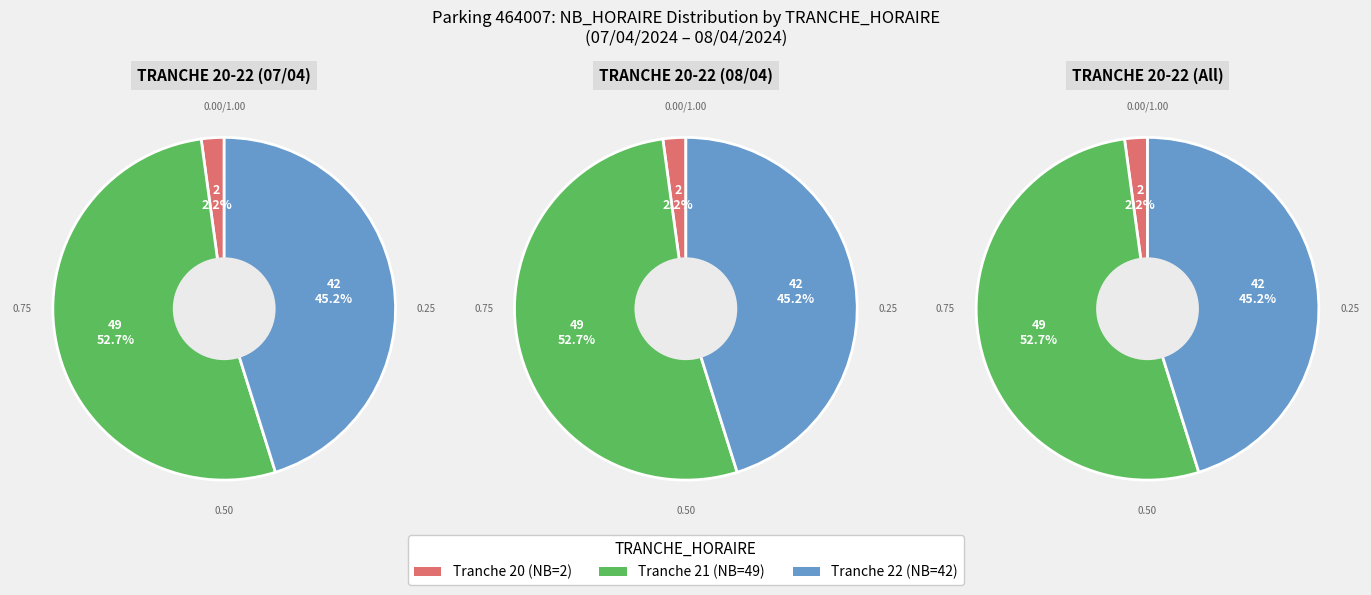

What is the largest slice in the pie chart?

21